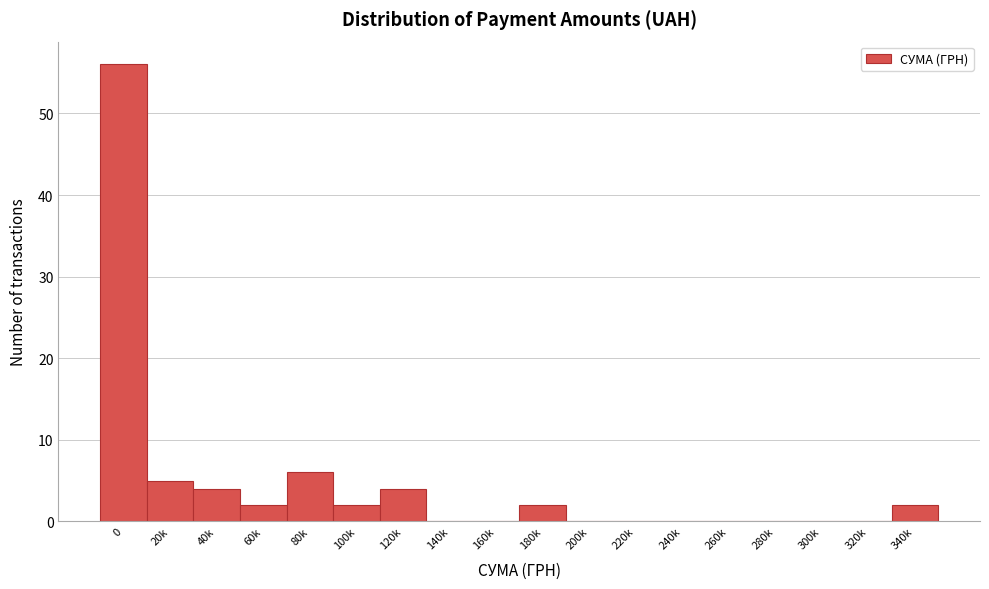

Reading left to right, what are all the values shown in this chart?

0=56	20k=5	40k=4	60k=2	80k=6	100k=2	120k=4	140k=0	160k=0	180k=2	200k=0	220k=0	240k=0	260k=0	280k=0	300k=0	320k=0	340k=2